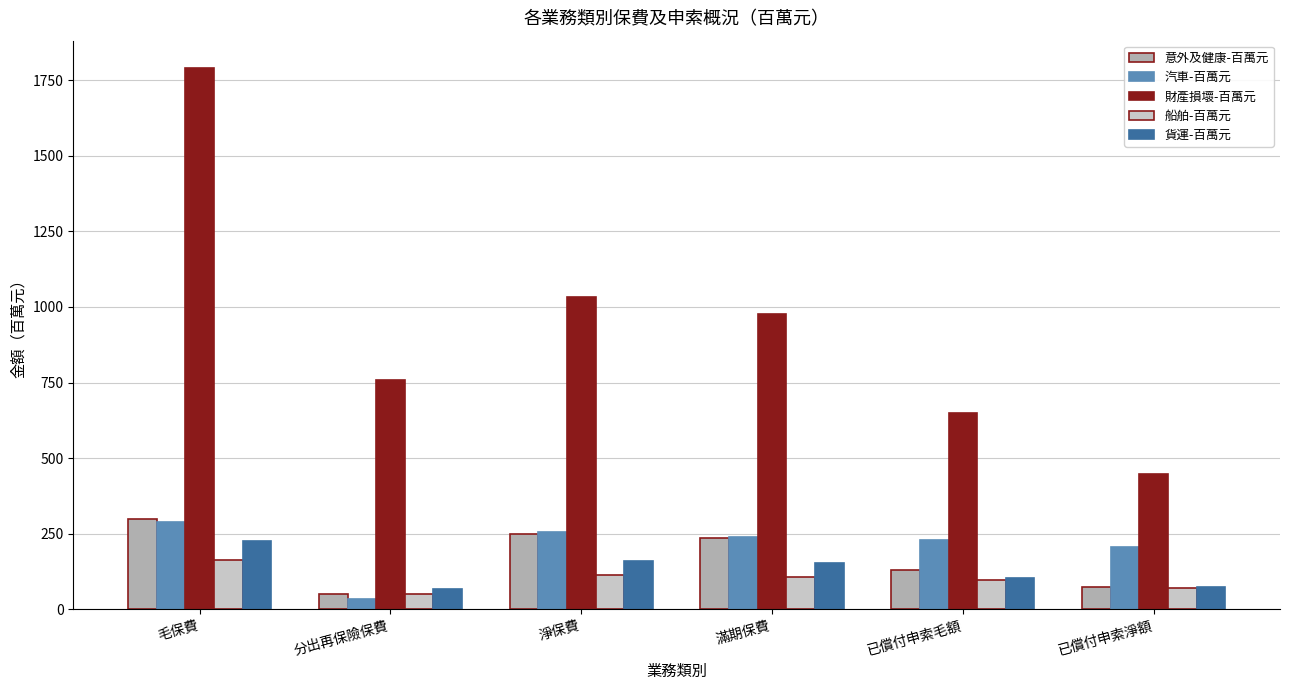

What is the difference between the maximum and minimum values in the 意外及健康-百萬元 series?

249.0